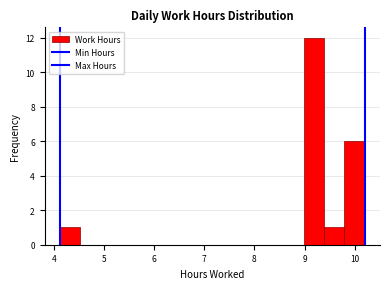

Reading left to right, list every bar in this chart as the range it spans on the x-axis followed by its height. Neither the bar edges nor the heights are printed on the chart, so give them approximately, as read against the axes.

4.1 to 4.5: 1
4.5 to 4.9: 0
4.9 to 5.3: 0
5.3 to 5.7: 0
5.7 to 6.1: 0
6.1 to 6.6: 0
6.6 to 7.0: 0
7.0 to 7.4: 0
7.4 to 7.8: 0
7.8 to 8.2: 0
8.2 to 8.6: 0
8.6 to 9.0: 0
9.0 to 9.4: 12
9.4 to 9.8: 1
9.8 to 10.2: 6